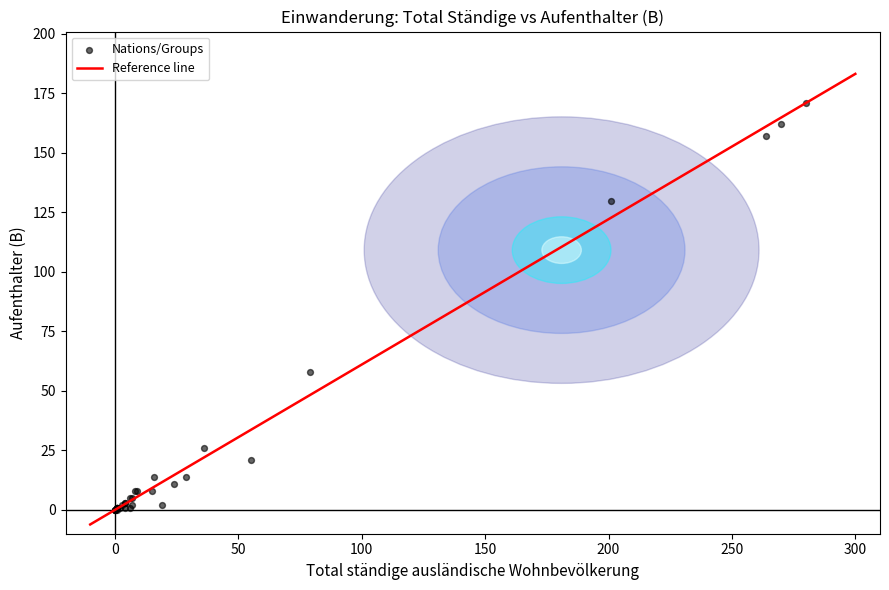

What Y value in the scatter plot is closest to 85?

58